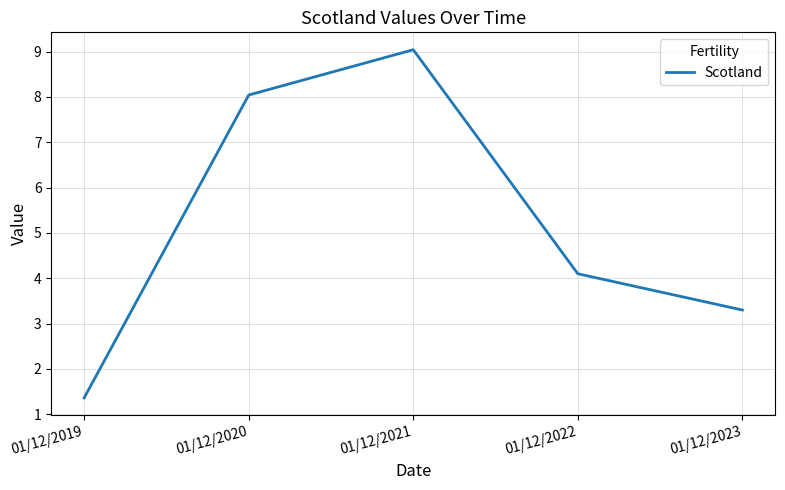

What is the difference between the second highest and second lowest values?

4.7